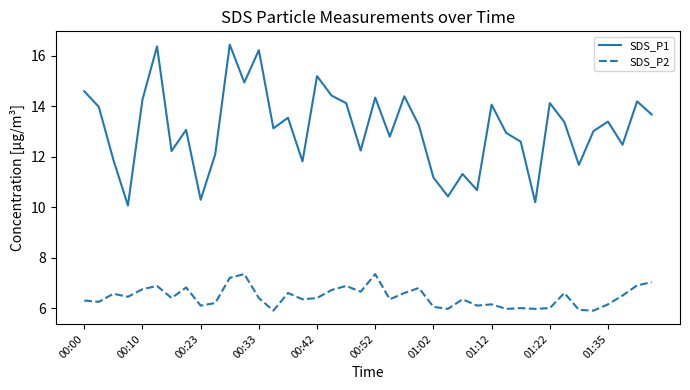

Rank the series by their maximum value, from highest to lowest.

SDS_P1, SDS_P2